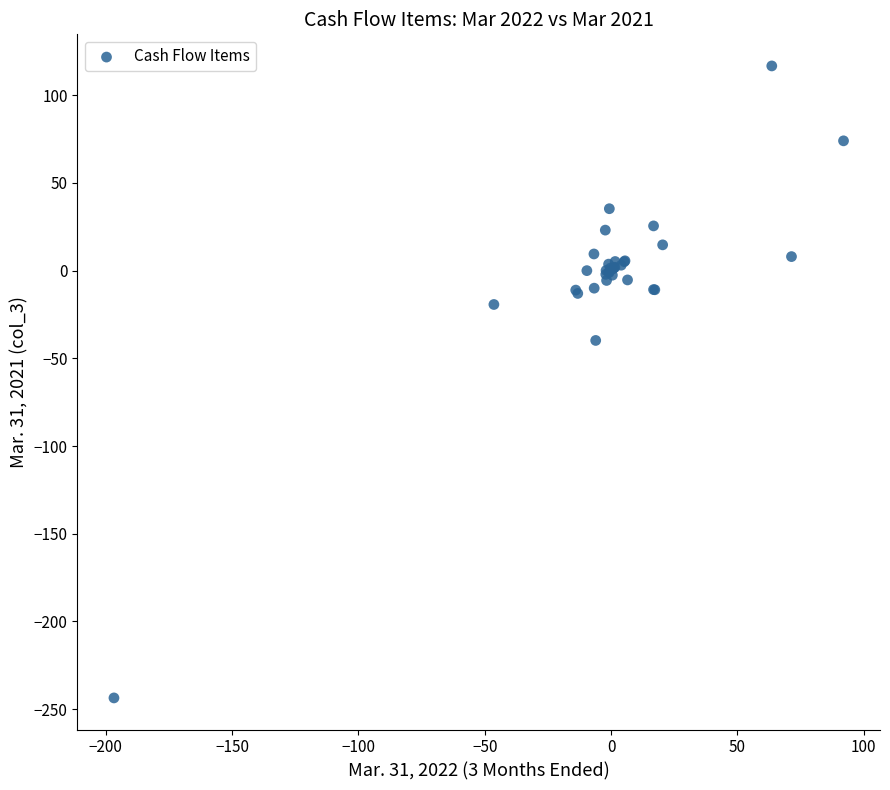

What Y value in the scatter plot is closest to -63?

-39.8